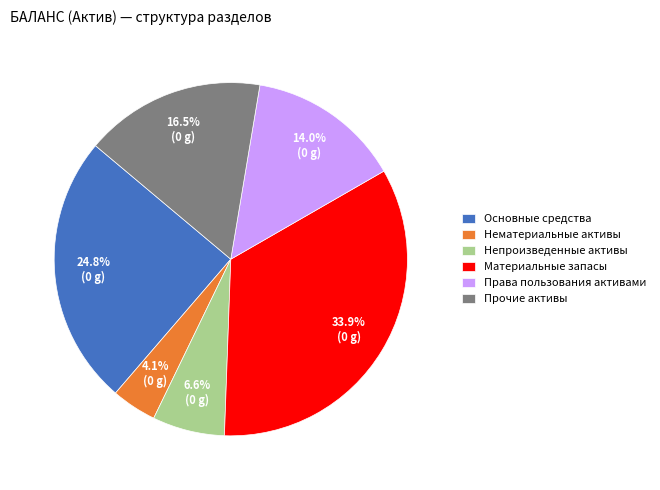

Rank the categories by value from highest to lowest.

Материальные запасы, Основные средства, Прочие активы, Права пользования активами, Непроизведенные активы, Нематериальные активы